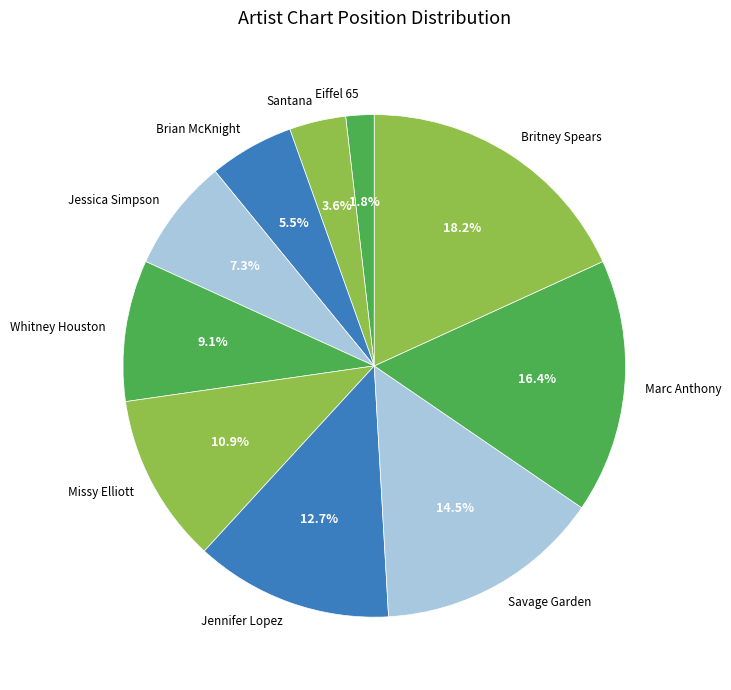

What portion of the pie excludes Britney Spears?

81.8%